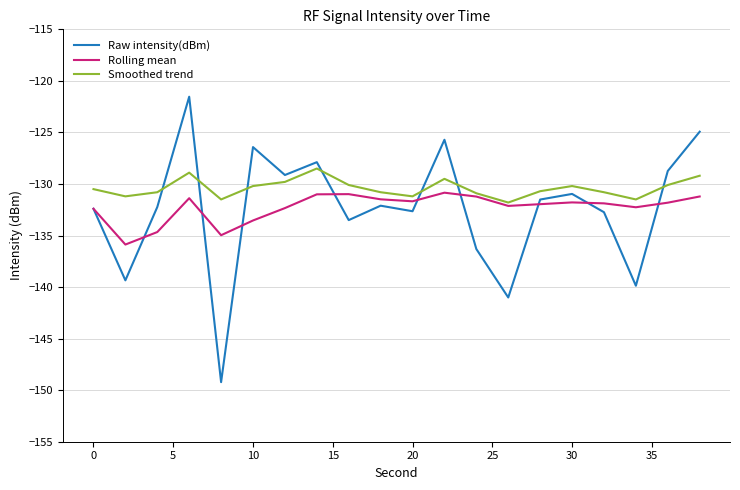

What is the lowest value of the Smoothed trend series?

-131.8